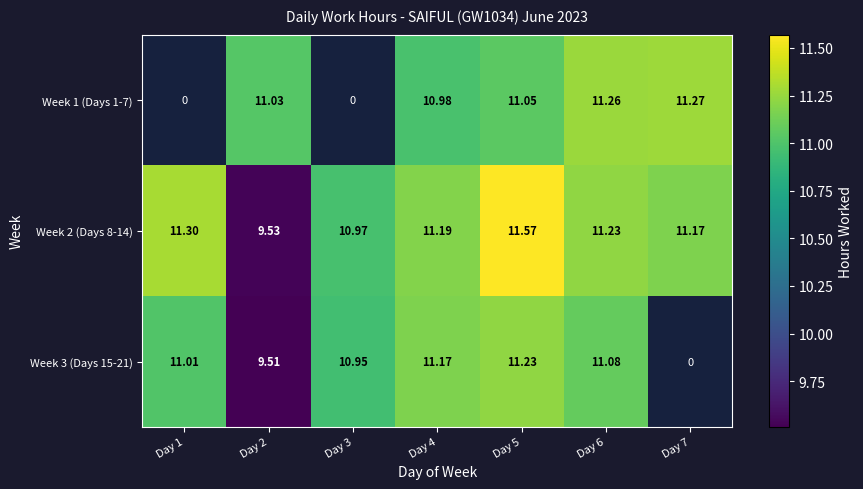

How many values in the Week 2 (Days 8-14) series exceed 11?

5